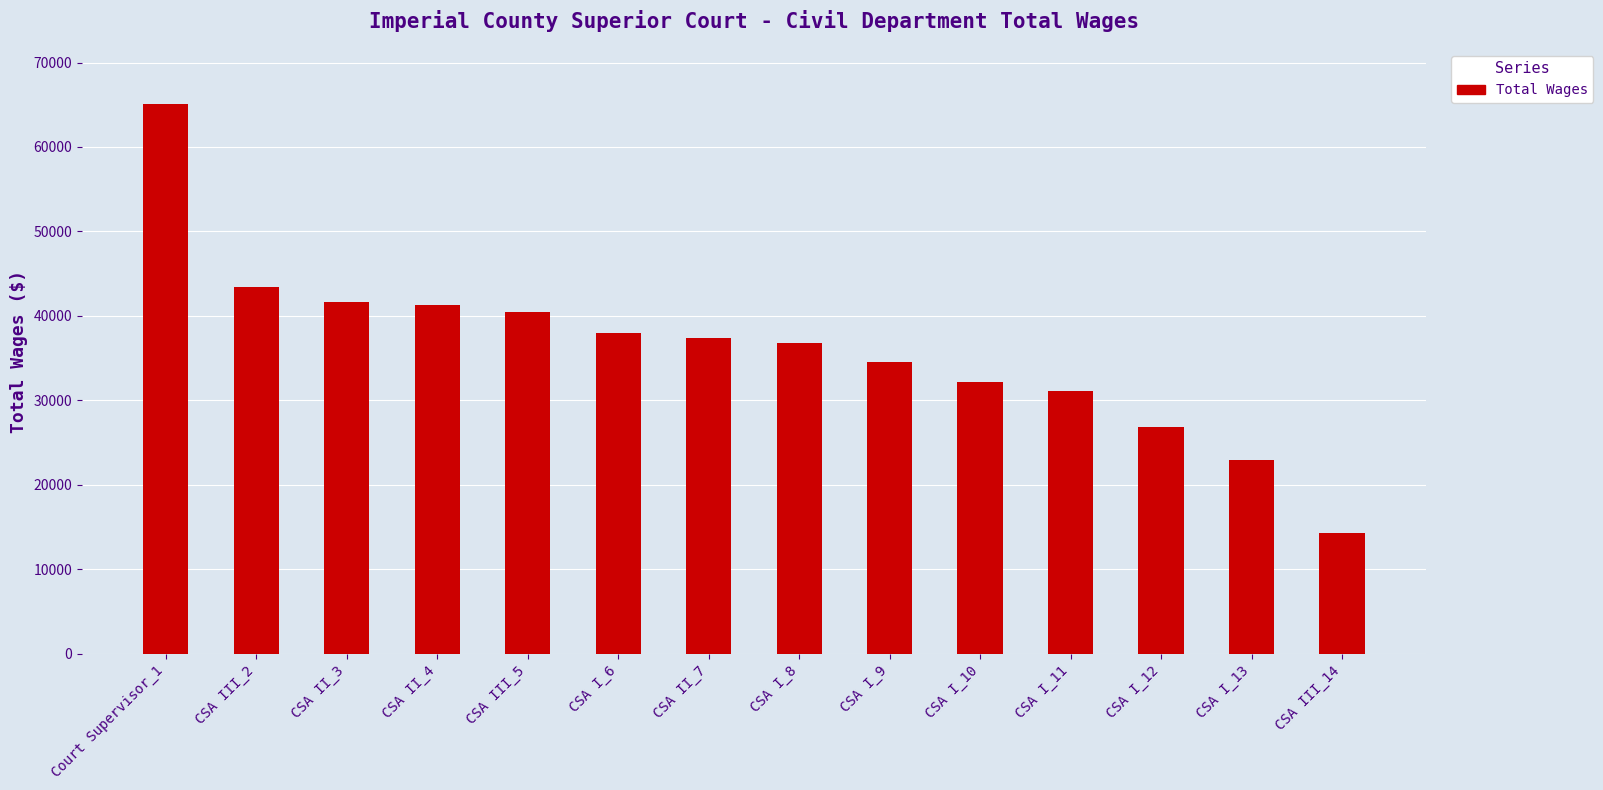

The value at CSA II_3 is 41610. True or false?

True